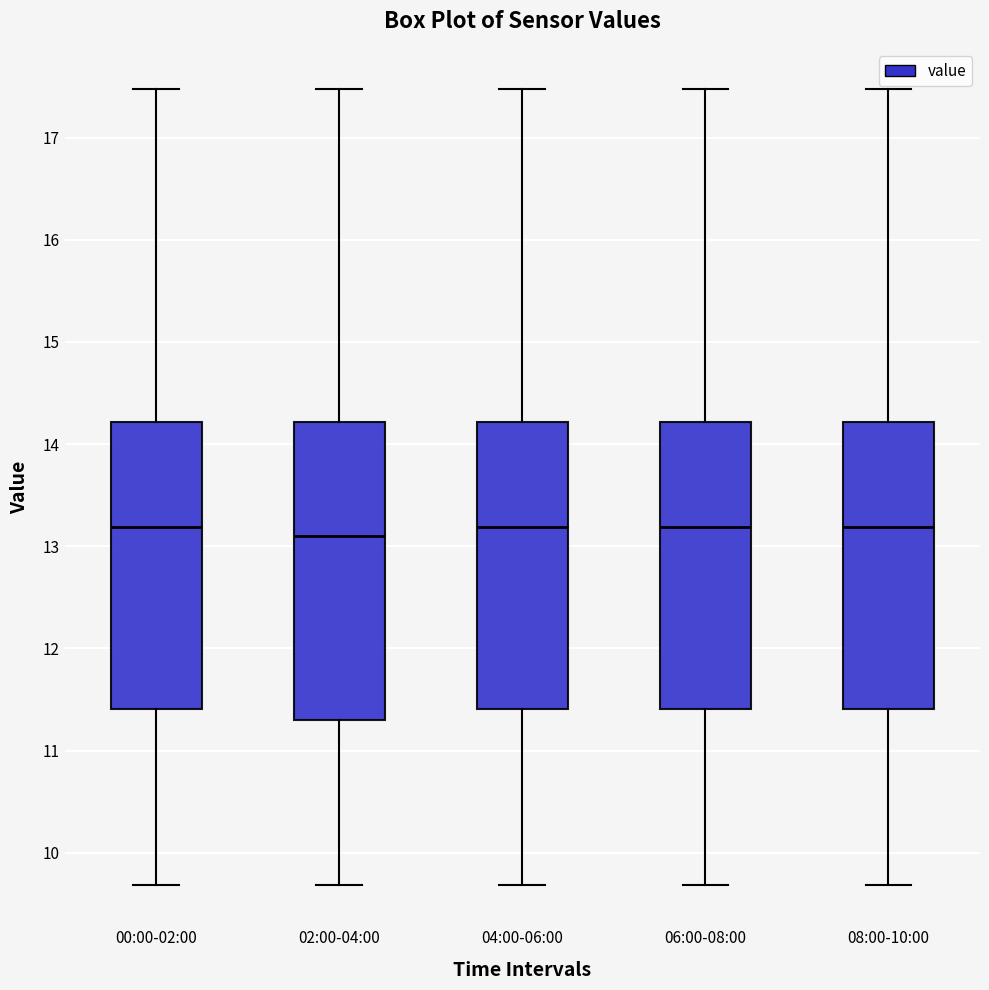

Reading left to right, read every box against the y-axis: the position of its median line, the range the box covers, and the ends of its whiskers. The values are not printed on the chart, so give them approximately, as read against the axis.

00:00-02:00: median 13.2, box 11.4 to 14.2, whiskers 9.7 to 17.5
02:00-04:00: median 13.1, box 11.3 to 14.2, whiskers 9.7 to 17.5
04:00-06:00: median 13.2, box 11.4 to 14.2, whiskers 9.7 to 17.5
06:00-08:00: median 13.2, box 11.4 to 14.2, whiskers 9.7 to 17.5
08:00-10:00: median 13.2, box 11.4 to 14.2, whiskers 9.7 to 17.5